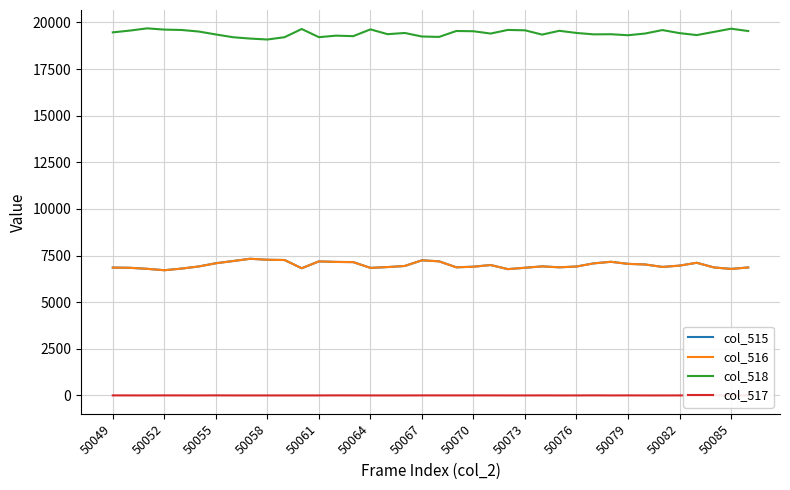

What is the difference between the second highest and minimum values in the col_518 series?

580